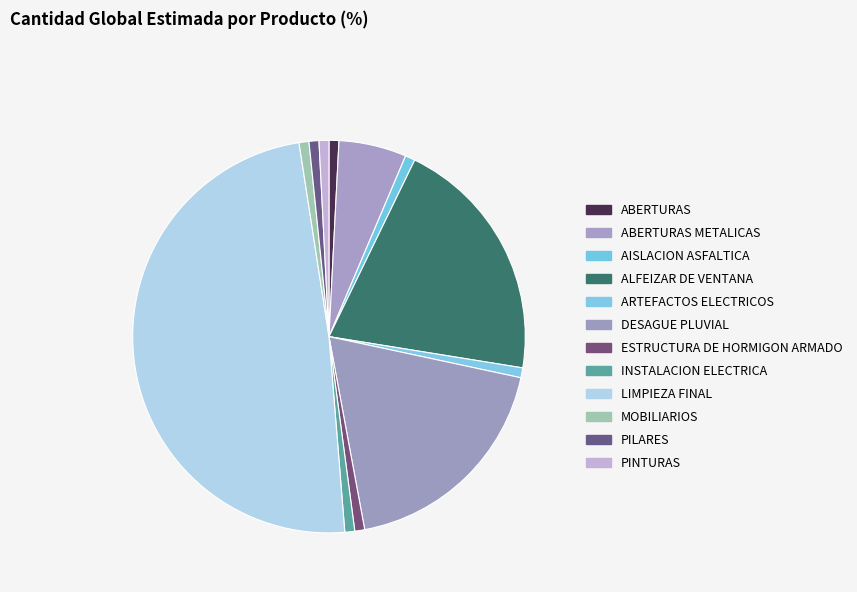

What portion of the pie excludes LIMPIEZA FINAL?

51.2%